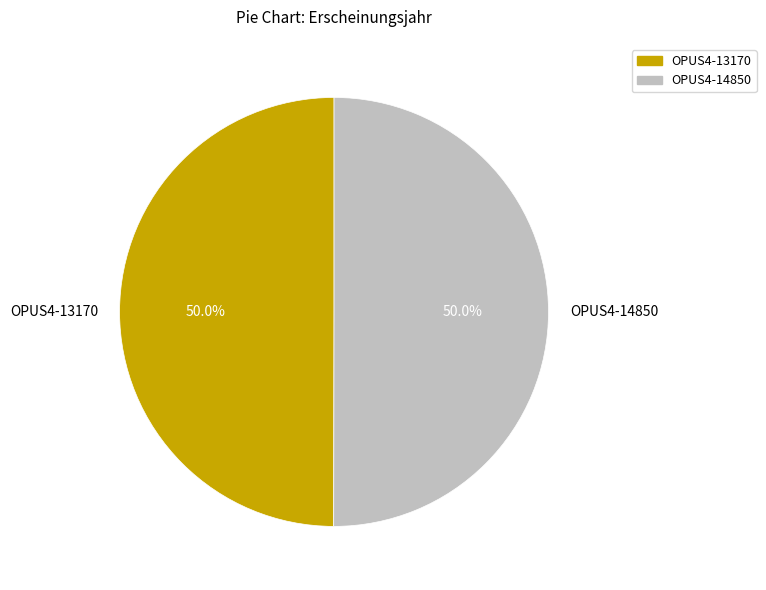

What is the ratio of the value at OPUS4-14850 to the value at OPUS4-13170?

1.0